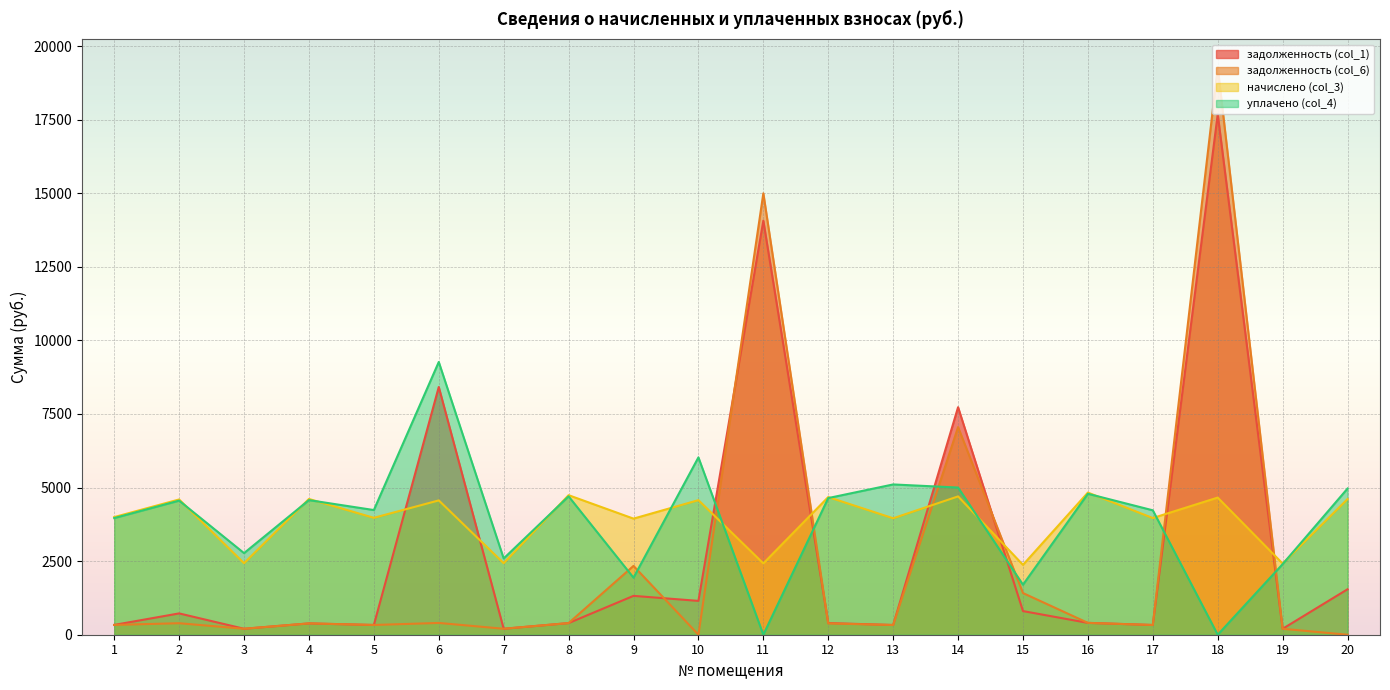

What is the value of the задолженность (col_6) point at the 18th from the left?

19273.6